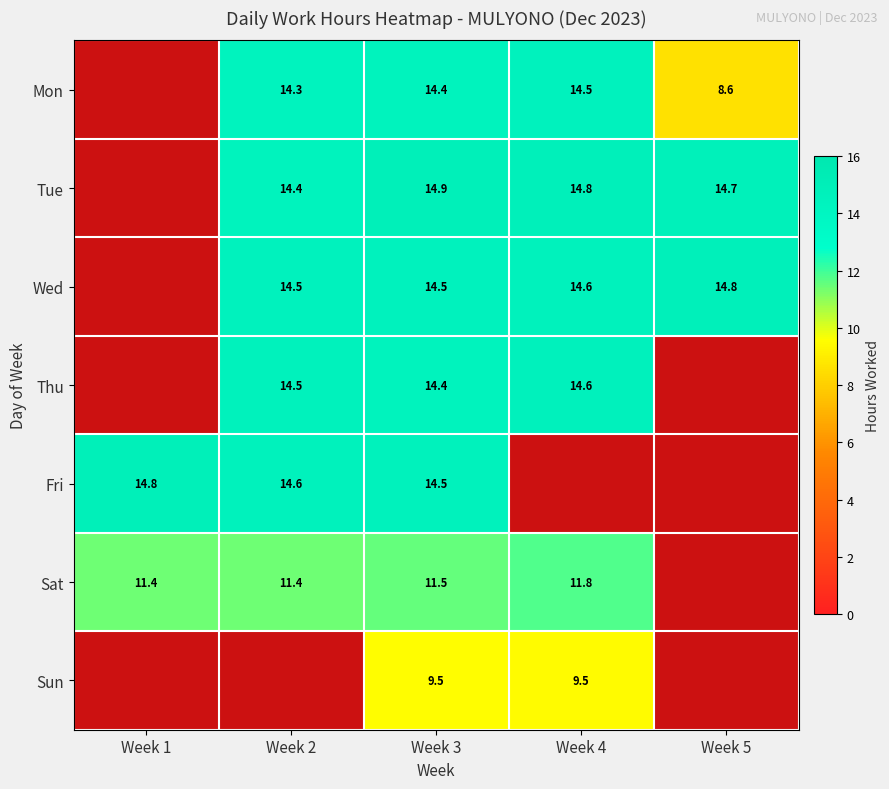

How many values in the Mon series are below 14?

1